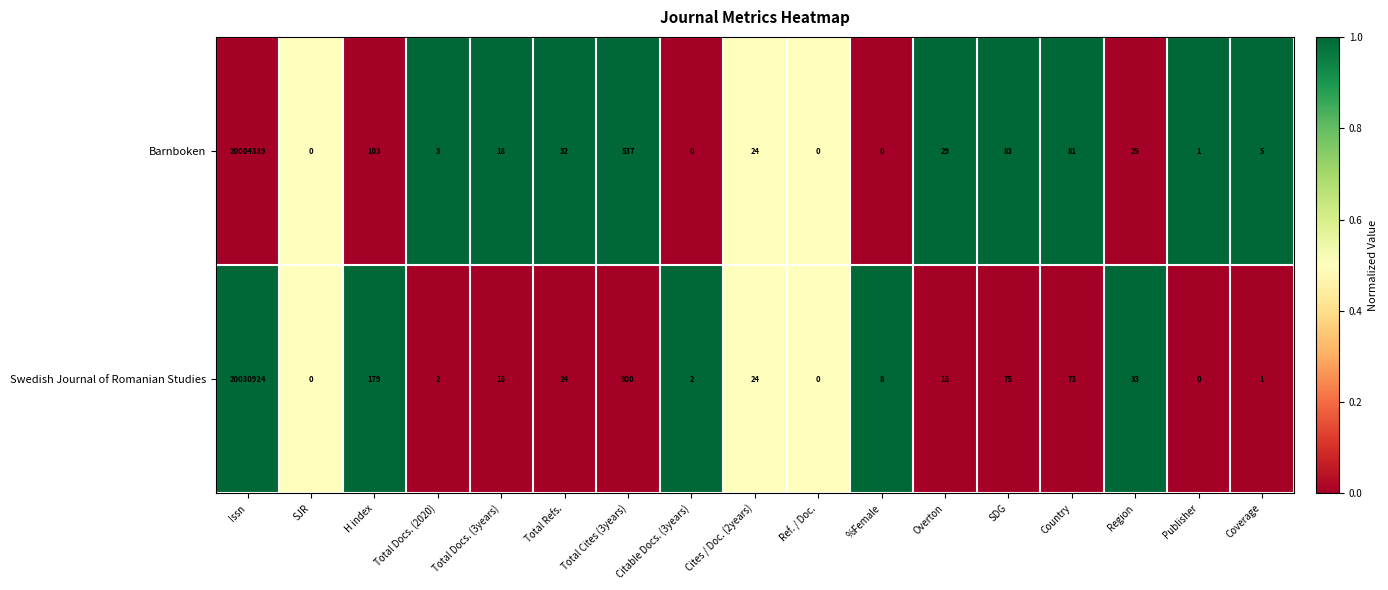

List the series in order of their overall mean, highest first.

Swedish Journal of Romanian Studies, Barnboken